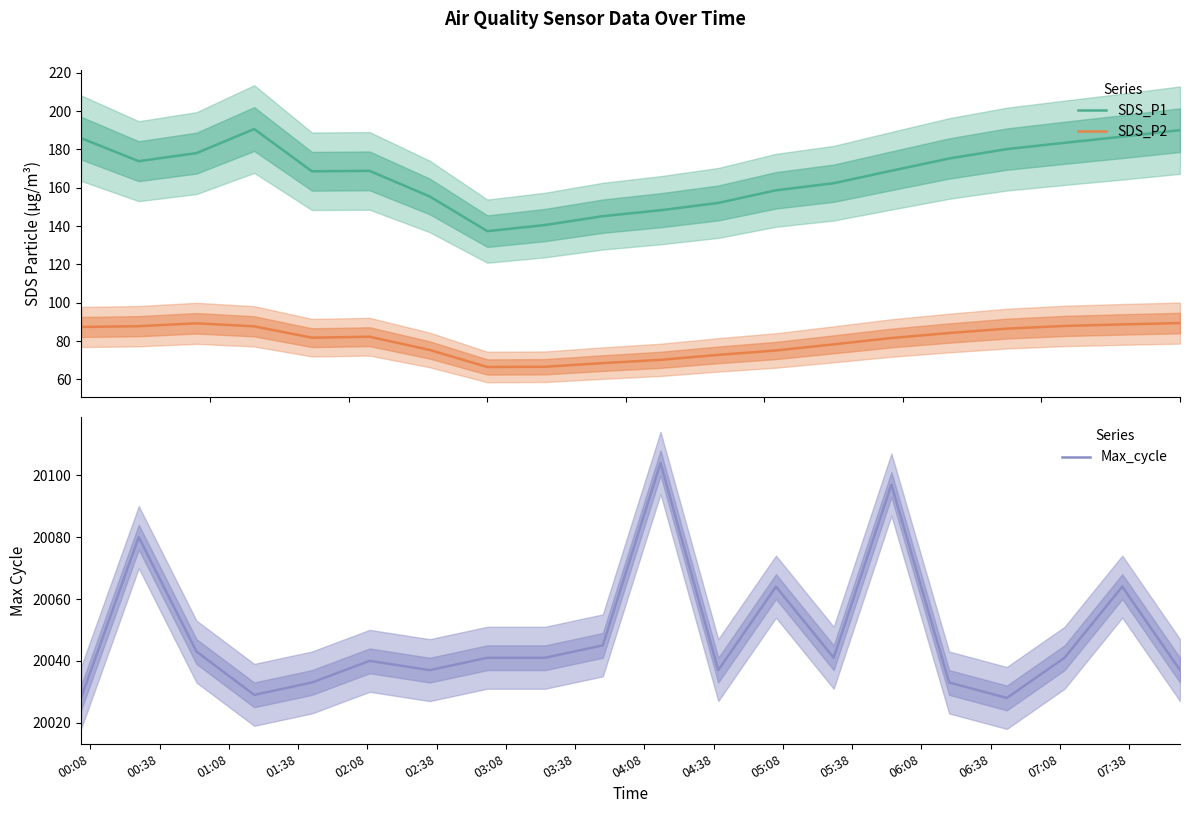

At how many categories does at least one series exceed 18097?

20